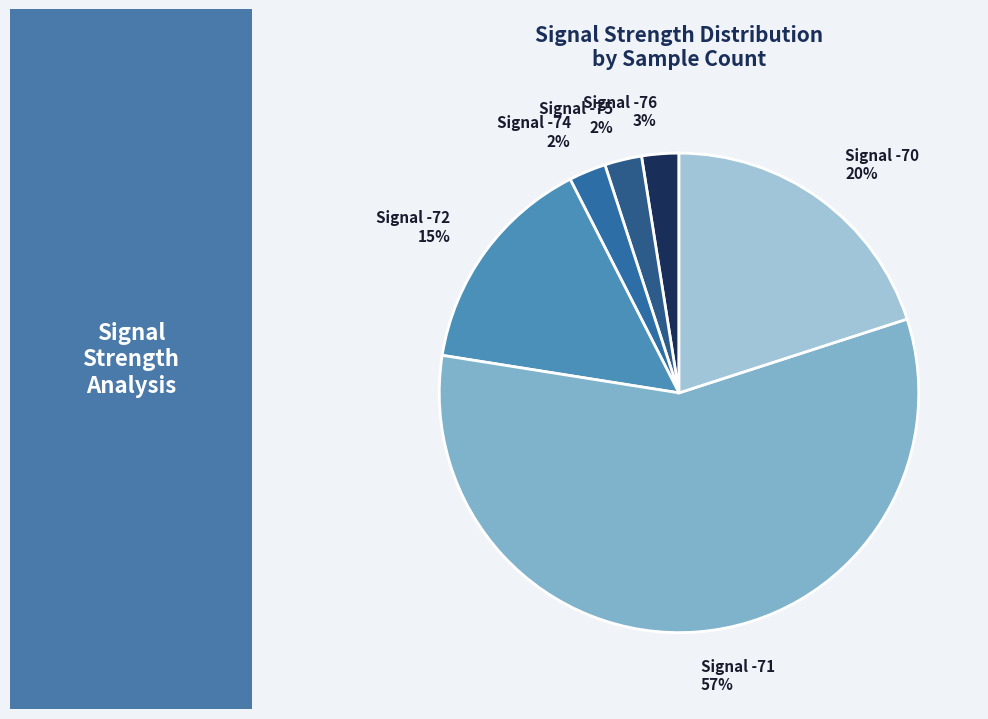

How many slices are in this pie chart?

6